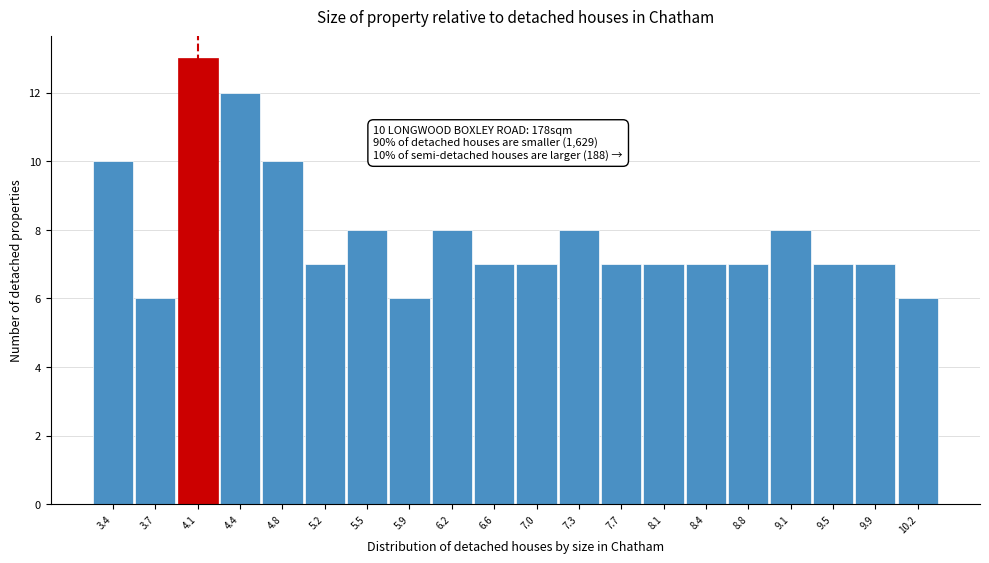

Which range on the x-axis has the tallest bar?

3.90 to 4.25